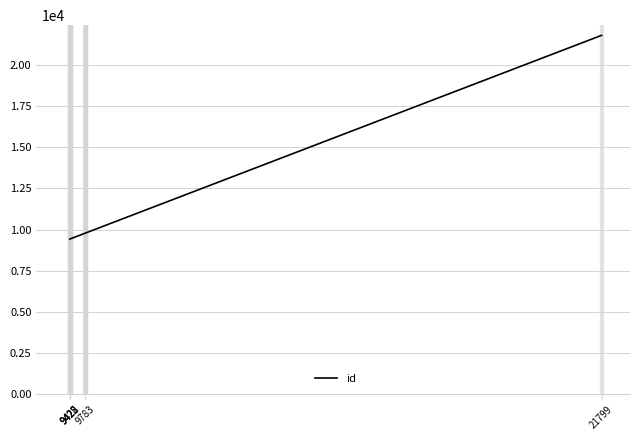

What is the maximum value shown in the chart?

21800